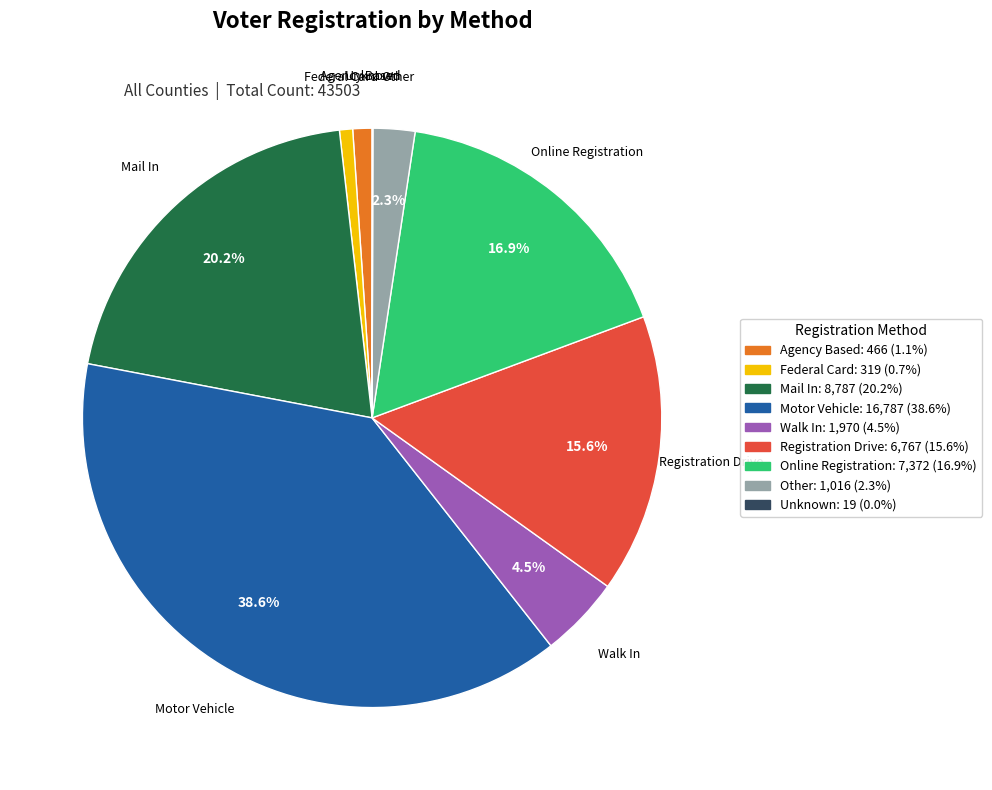

Is it true that Mail In is 20% of the pie?

True